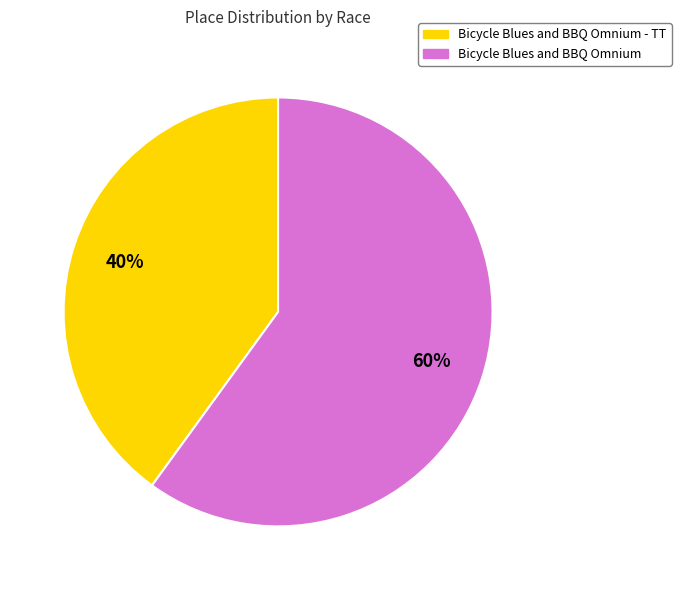

Is Bicycle Blues and BBQ Omnium the majority of the pie?

Yes